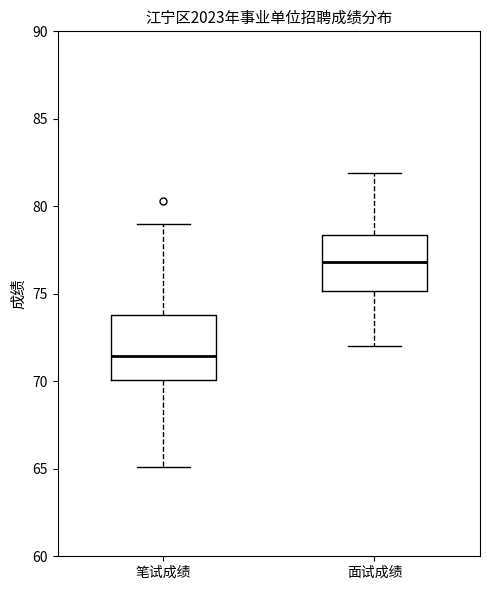

Reading left to right, read every box against the y-axis: the position of its median line, the range the box covers, and the ends of its whiskers. The values are not printed on the chart, so give them approximately, as read against the axis.

笔试成绩: median 71.5, box 70.0 to 74.0, whiskers 65.0 to 79.0
面试成绩: median 77.0, box 75.0 to 78.5, whiskers 72.0 to 82.0